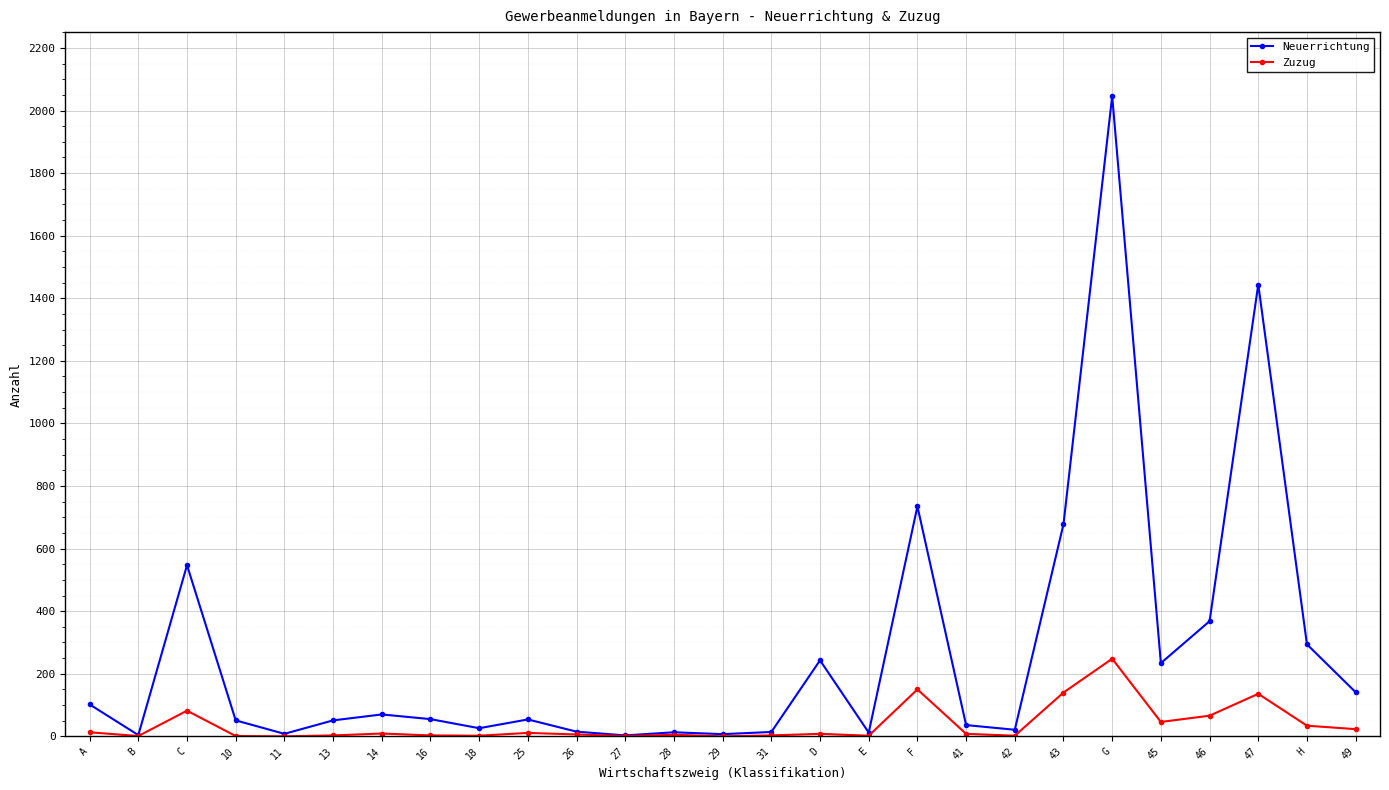

List the series in order of their peak value, lowest first.

Zuzug, Neuerrichtung